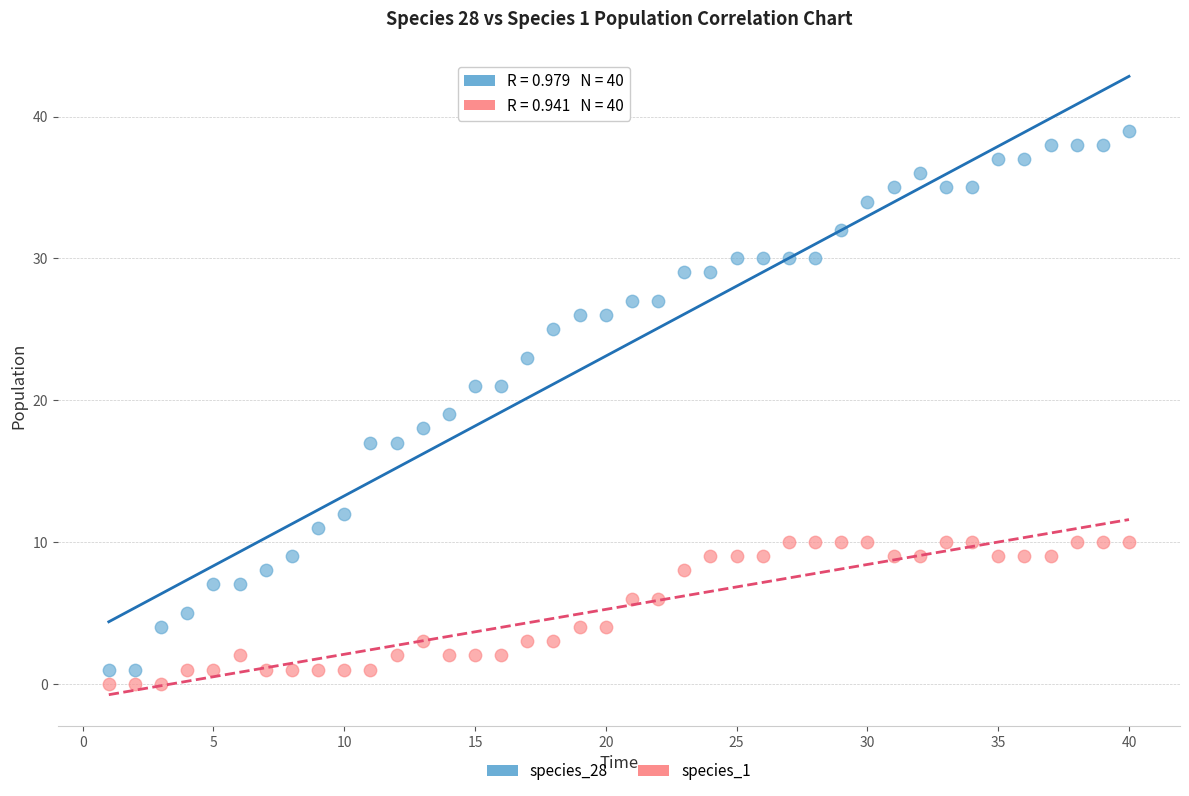

Across all data points, what is the range of X values (max minus min)?

39